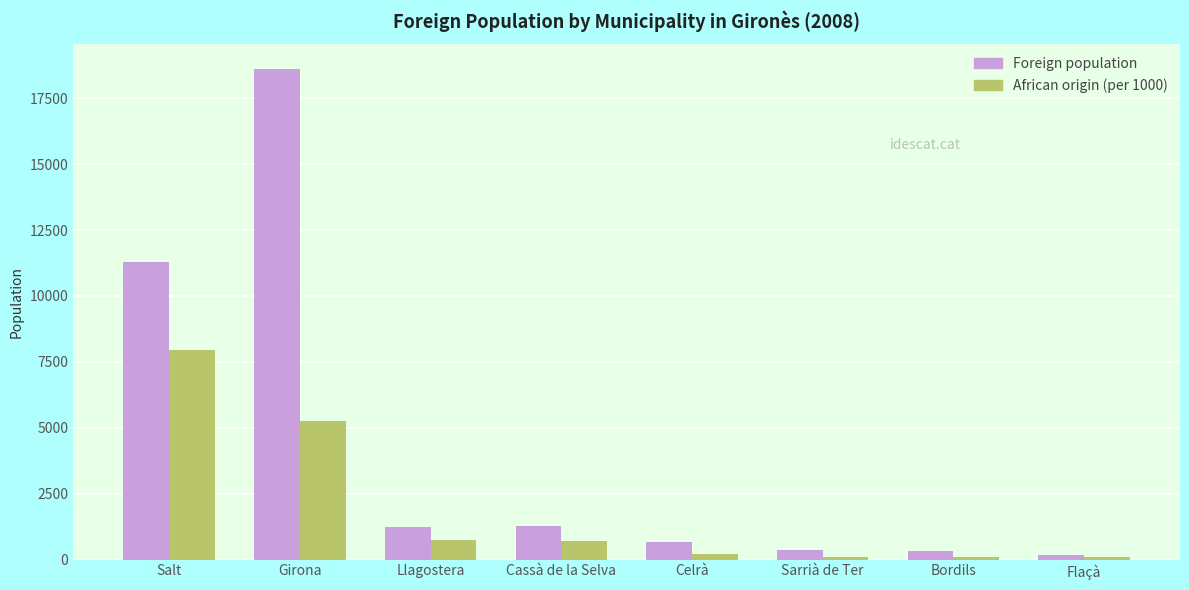

Where is Foreign population nearest to the value 9396?

Salt